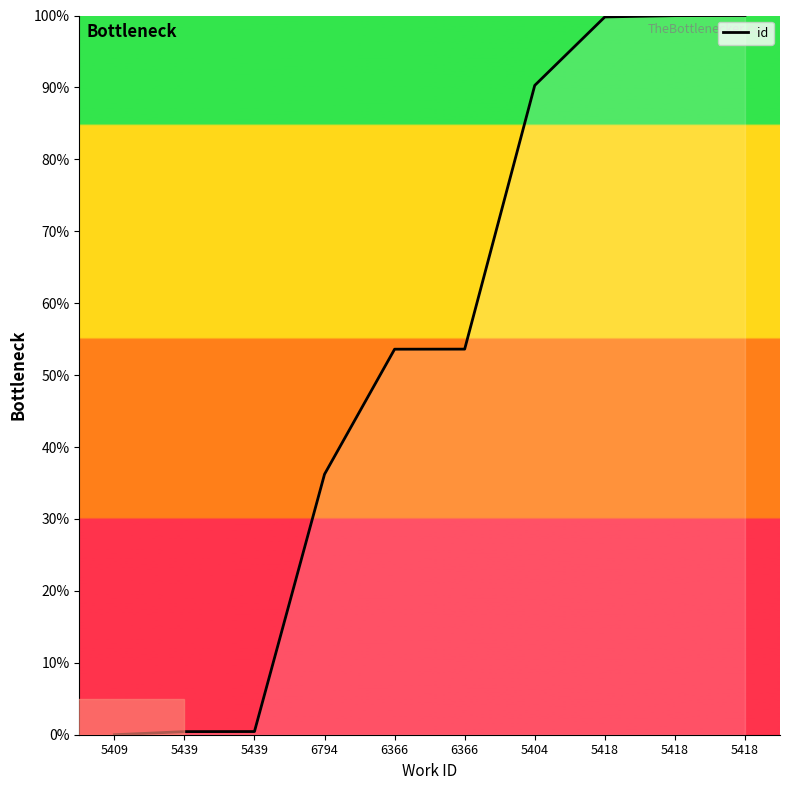

How many lines are shown in the chart?

1